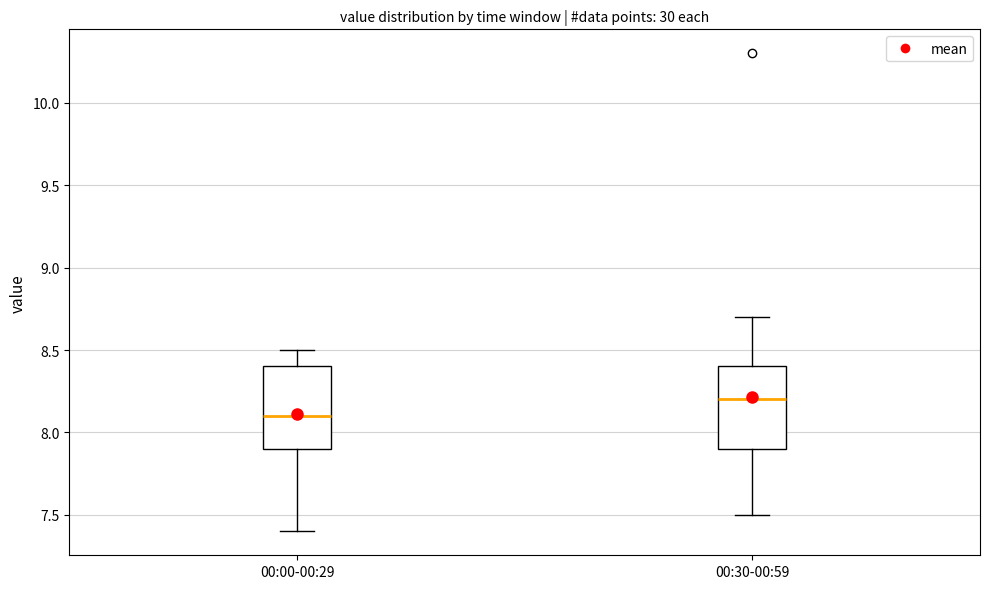

Where does the lower whisker of the box for 00:00-00:29 end on the y-axis? The values are not printed on the chart, so give them approximately, as read against the axis.

7.4